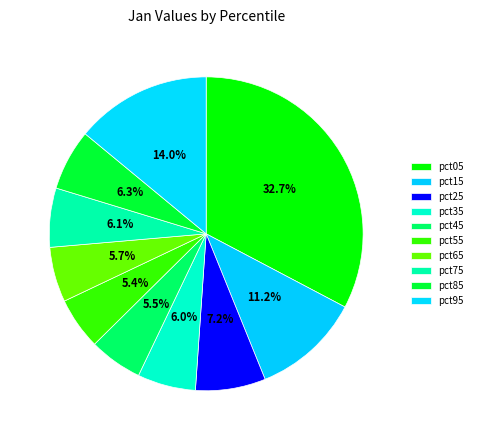

How many slices are in this pie chart?

10